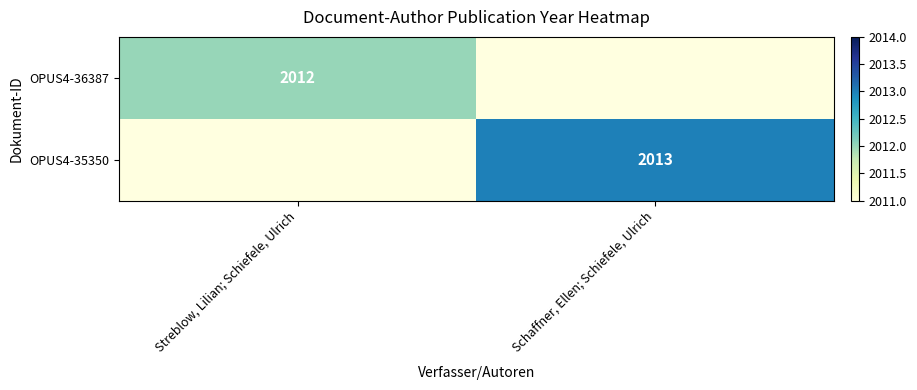

True or false: OPUS4-36387 has a value of 3592 at Streblow, Lilian; Schiefele, Ulrich.

False